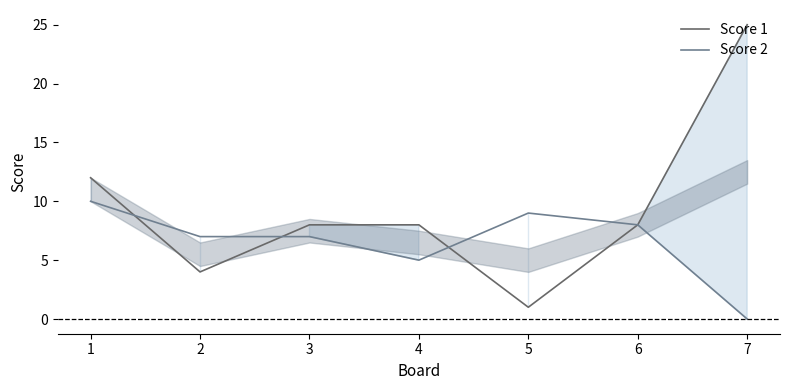

True or false: Score 2 and Score 1 cross at least once.

True